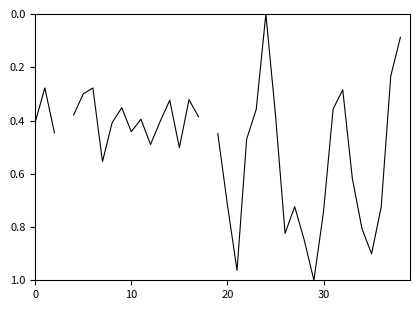

True or false: the data shows 1.3 at 34.

False